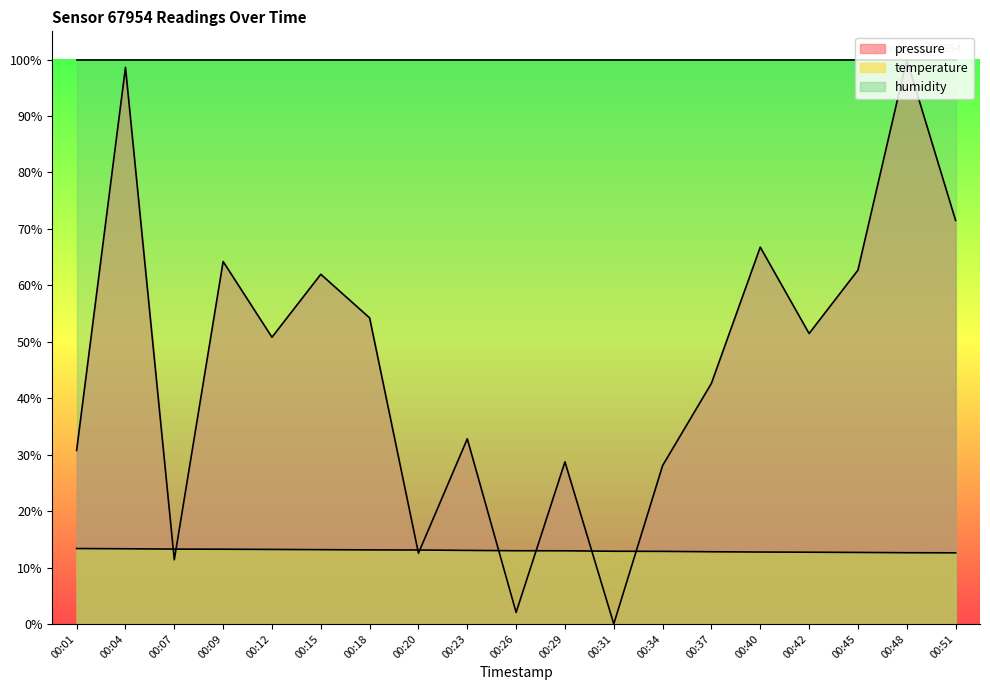

How many data points does each series have?

19